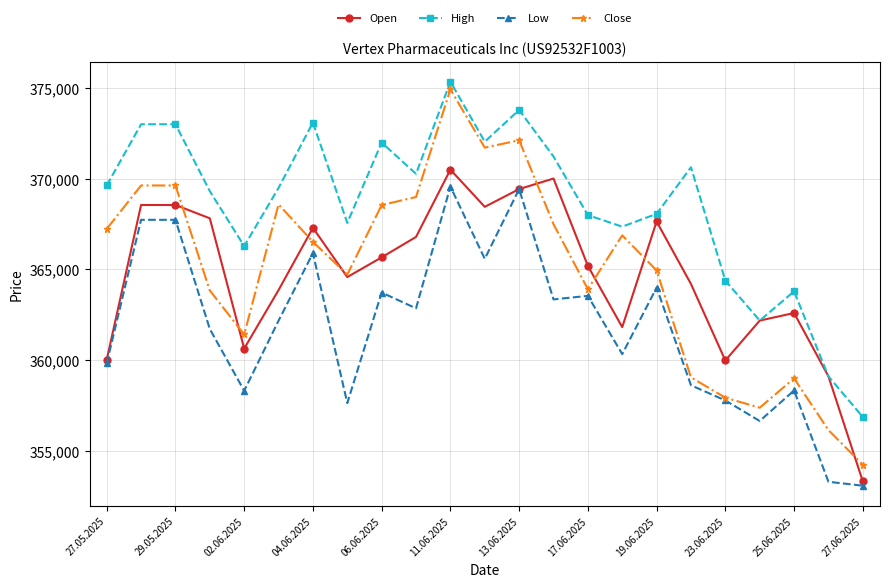

How many series are shown in this chart?

4